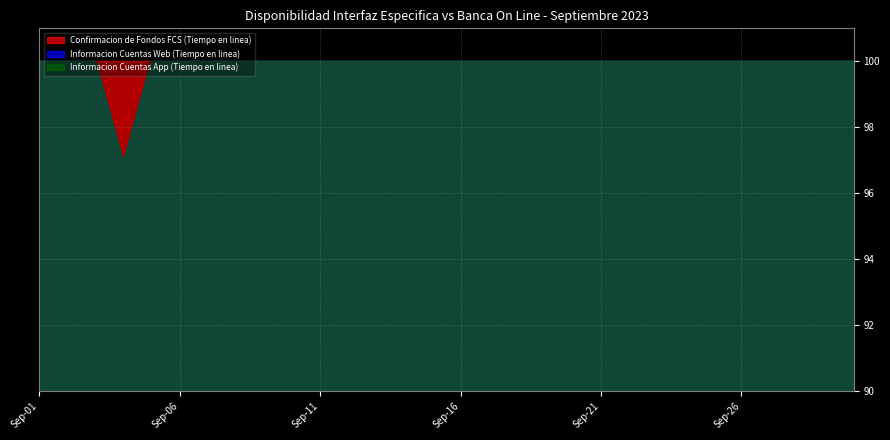

Does the chart have visible grid lines?

Yes